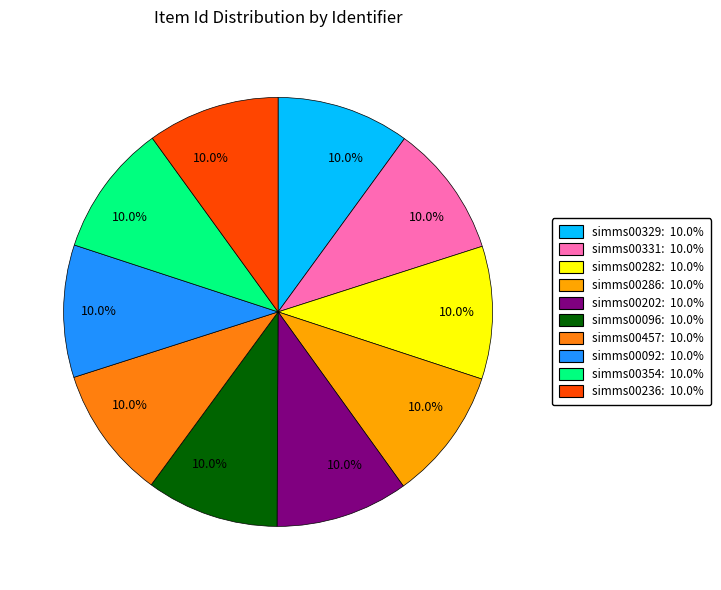

Does any single category account for the majority?

No